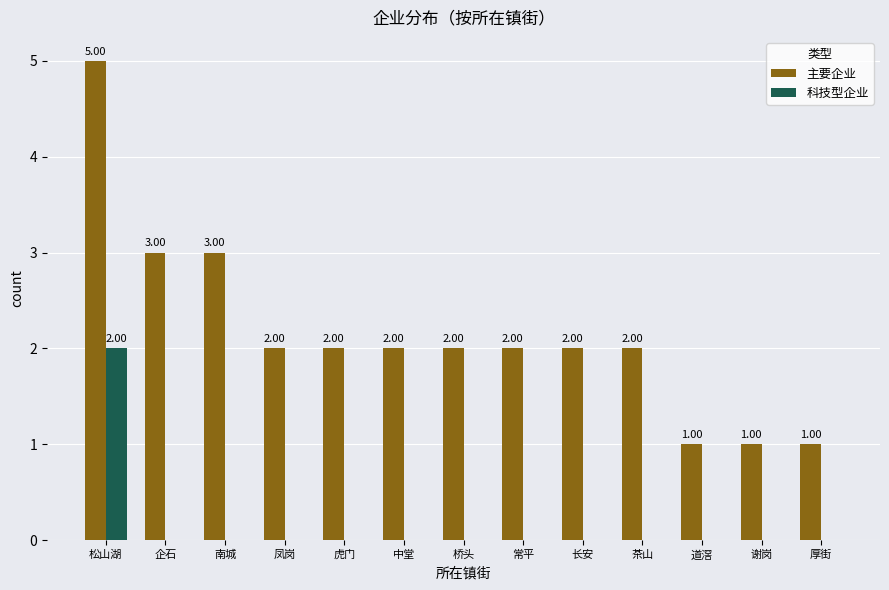

How many groups of bars are there?

13